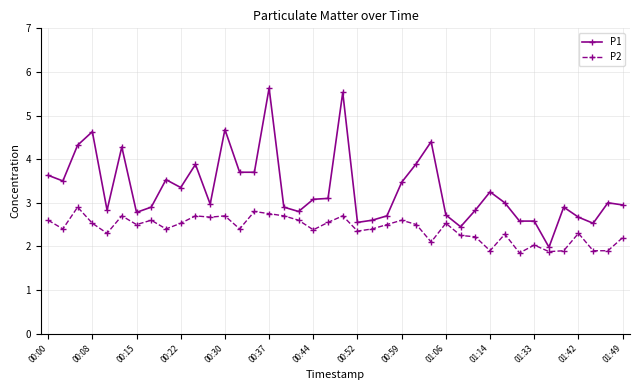

Which series has the widest spread of values?

P1